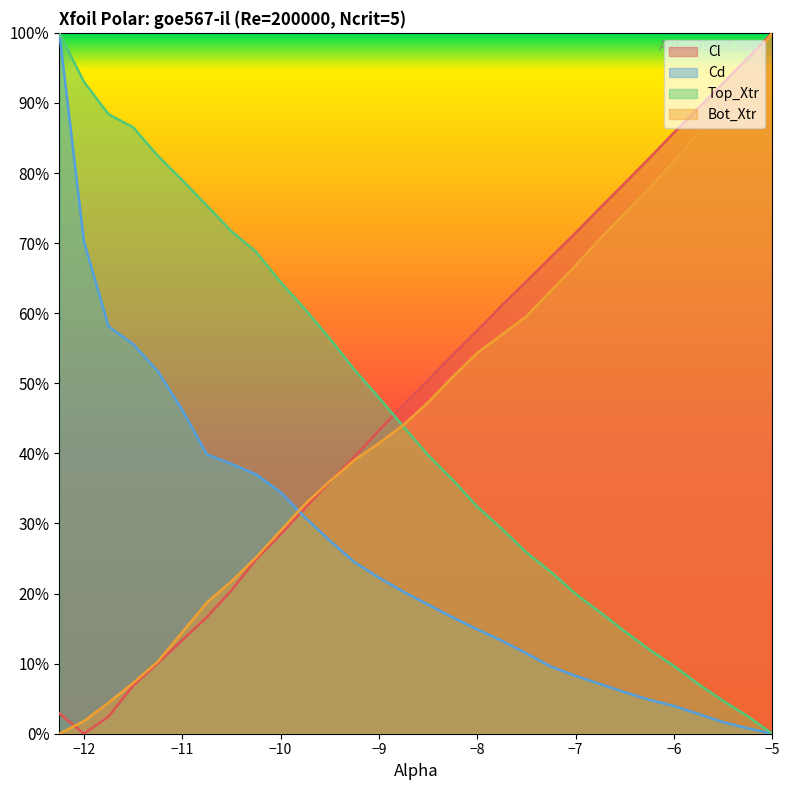

Which has a higher value, -11.5 or -11.25?

-11.25